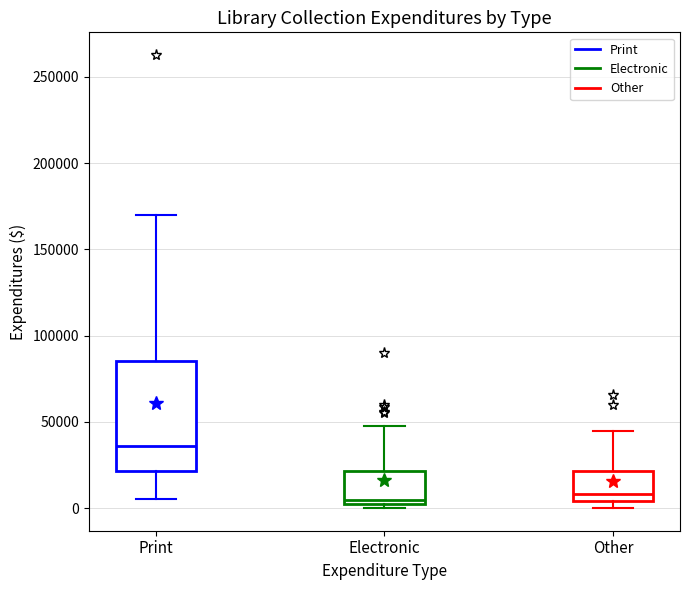

Where does the upper whisker of the box for Electronic end on the y-axis? The values are not printed on the chart, so give them approximately, as read against the axis.

45000